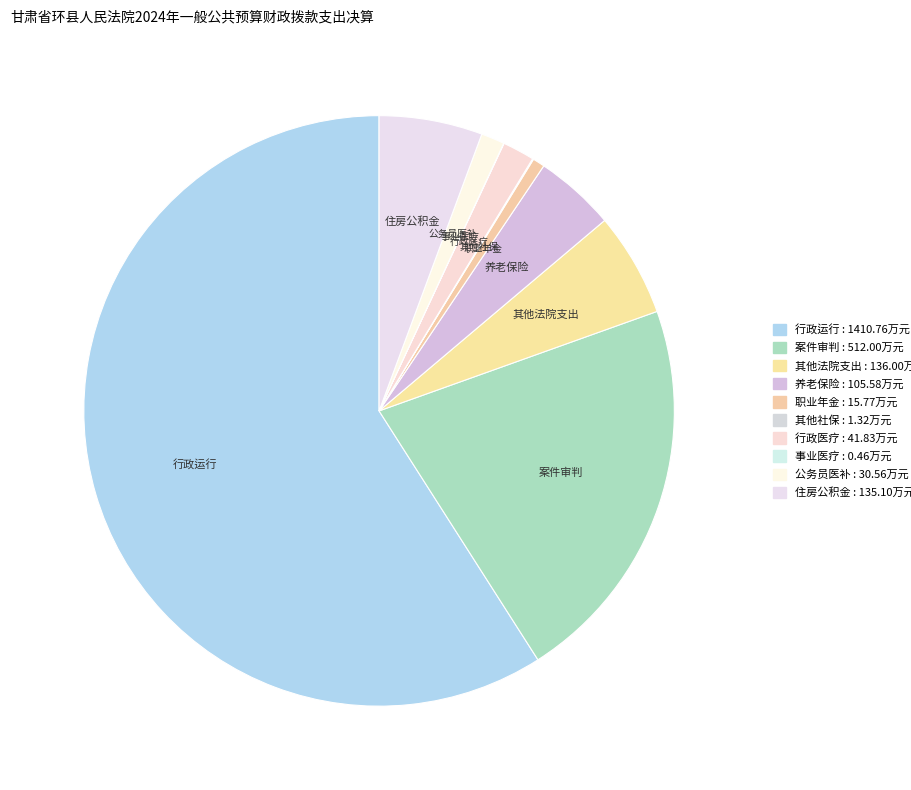

The 案件审判 slice represents 29% of the pie. True or false?

False